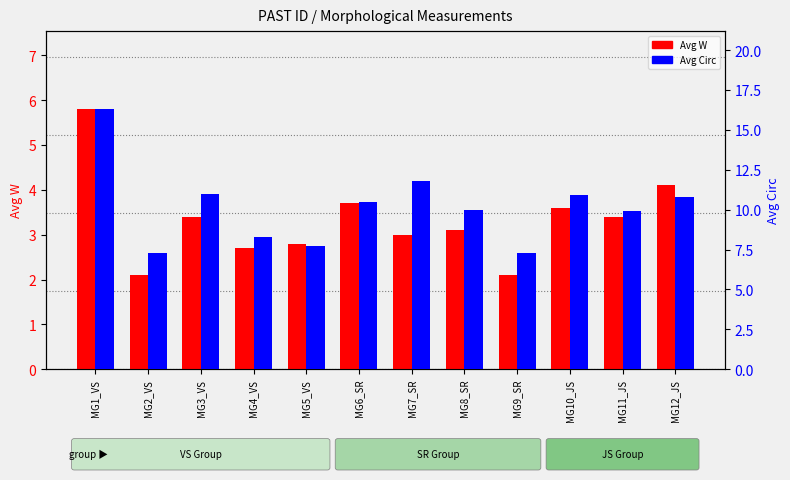

What position from the left is MG6_SR?

6